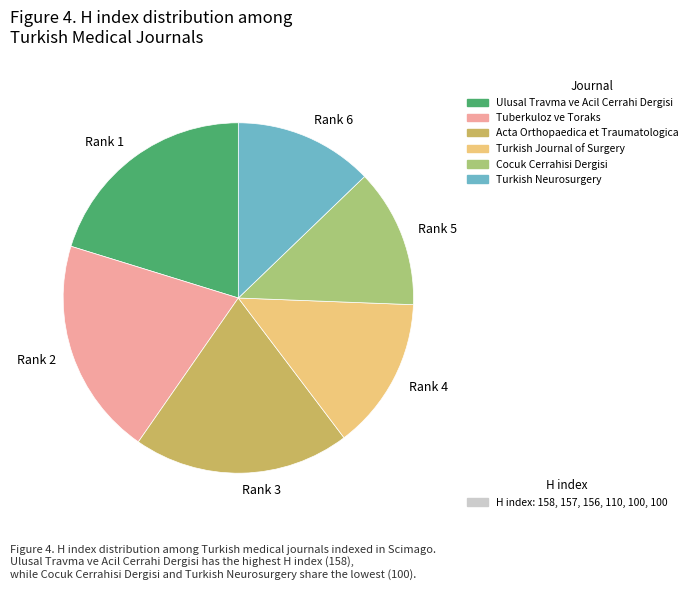

Is the sum of Rank 2 and Rank 5 greater than half?

No